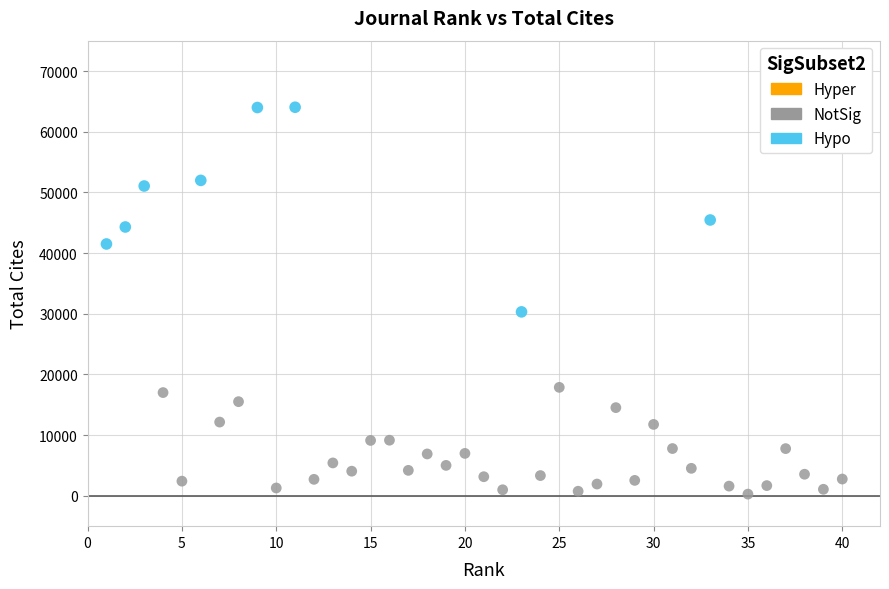

Which series contains the highest Y value?

Hypo